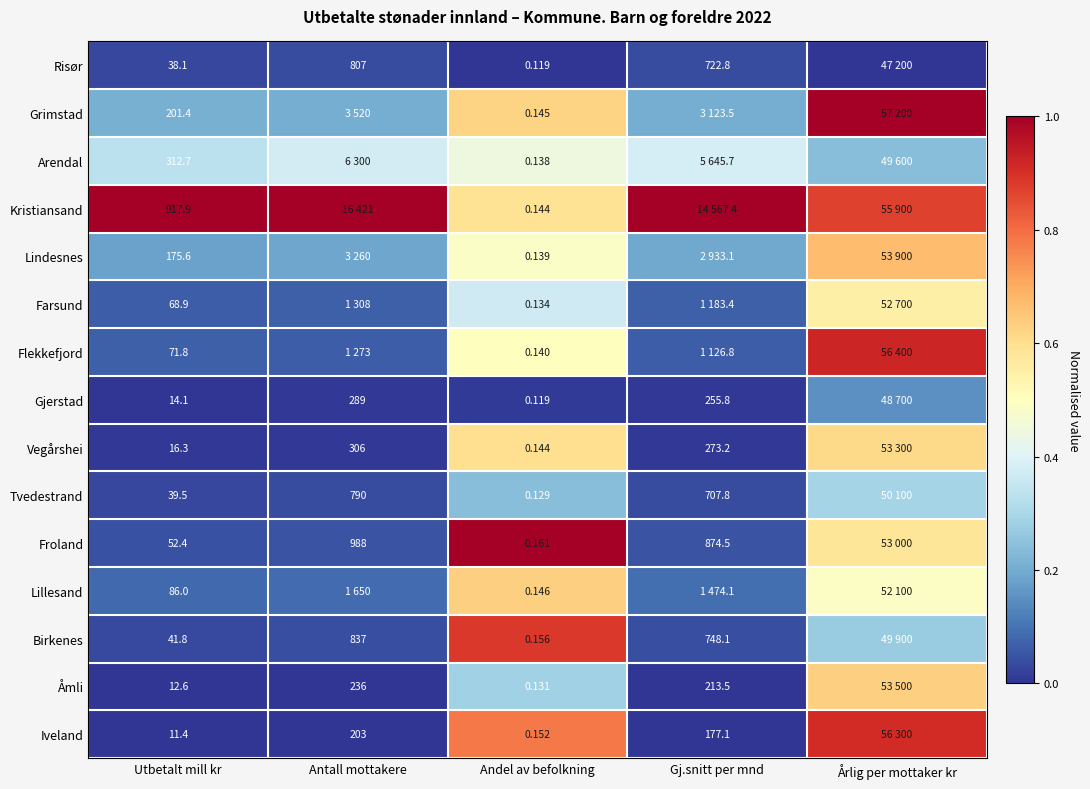

List the labels in order of Vegårshei value, smallest first.

Utbetalt mill kr, Antall mottakere, Gj.snitt per mnd, Andel av befolkning, Årlig per mottaker kr